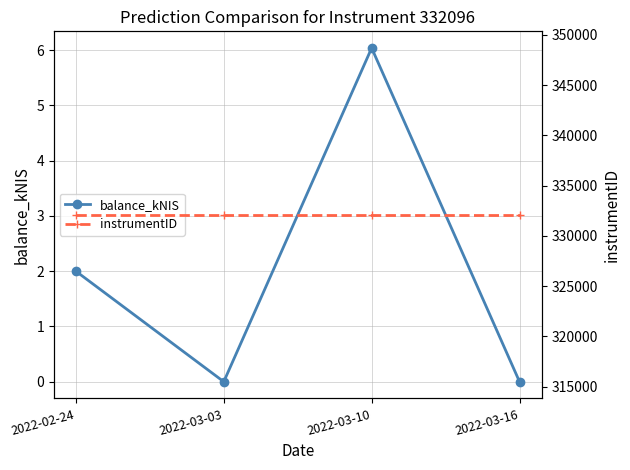

List the labels in order of instrumentID value, largest first.

2022-02-24, 2022-03-03, 2022-03-10, 2022-03-16